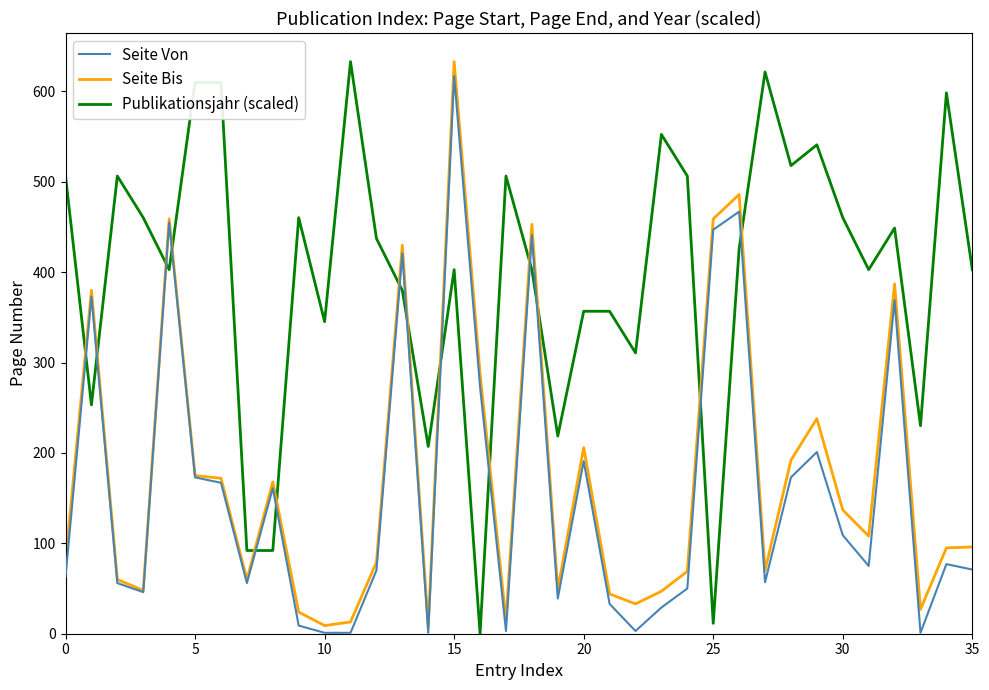

What is the highest value of the Seite Bis series?

633.0